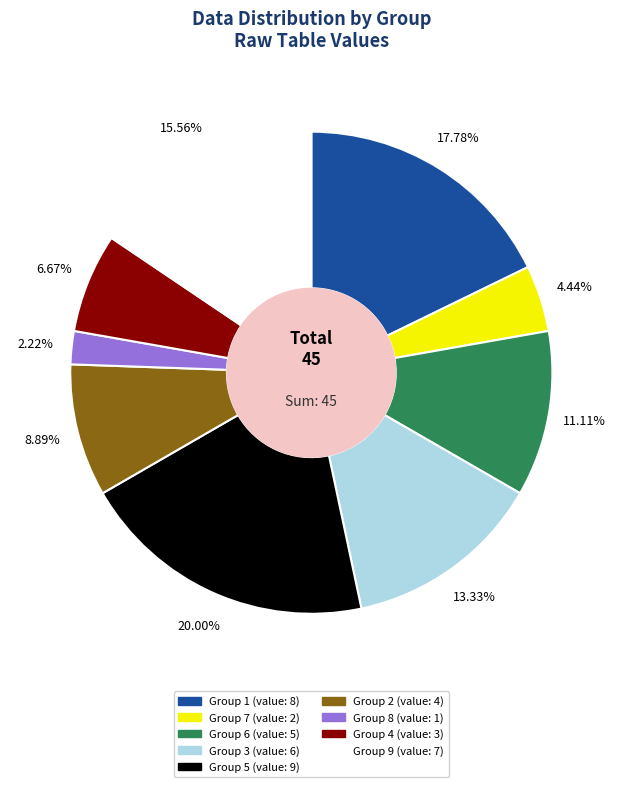

Is there any slice that represents more than half of the pie?

No